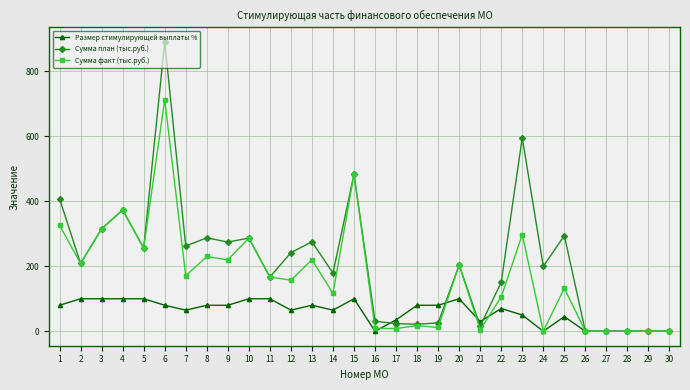

Where does the Сумма факт (тыс.руб.) series first go above 167?

1